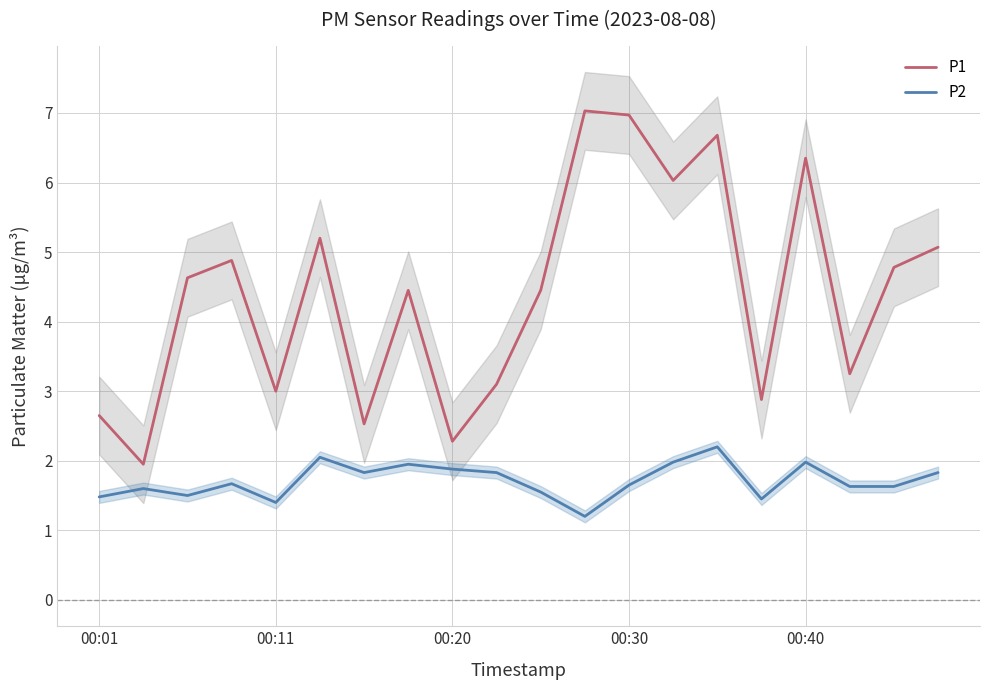

What is the sum of all P1 values?

88.2